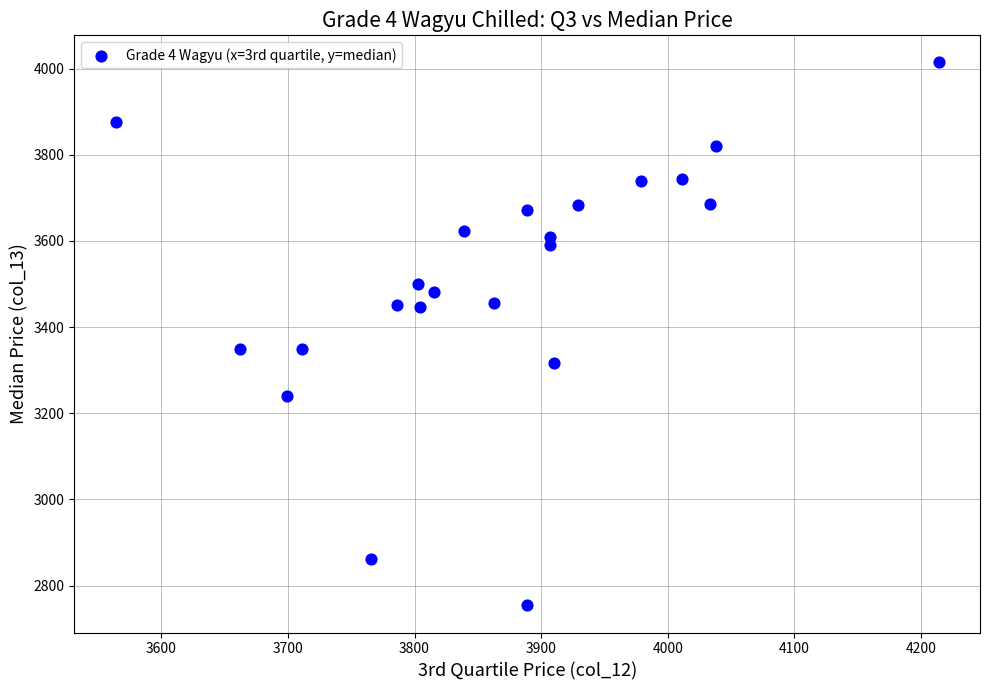

What is the range of Y values (max minus min)?

1260